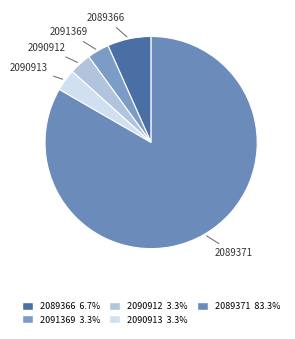

Does 2090912 represent more than half of the total?

No